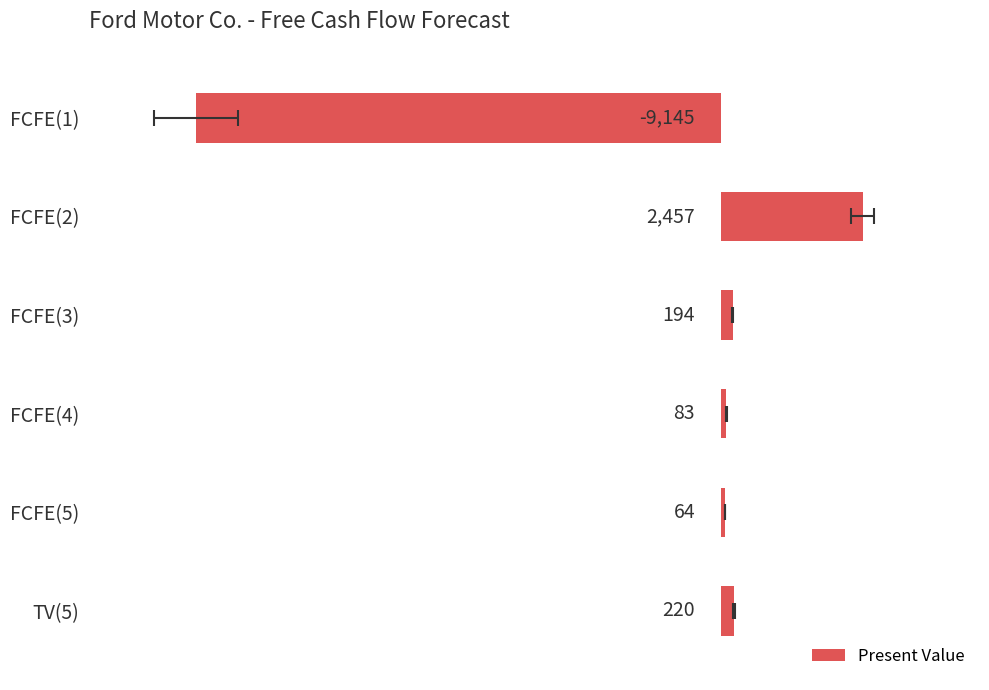

Are the bars horizontal?

Yes